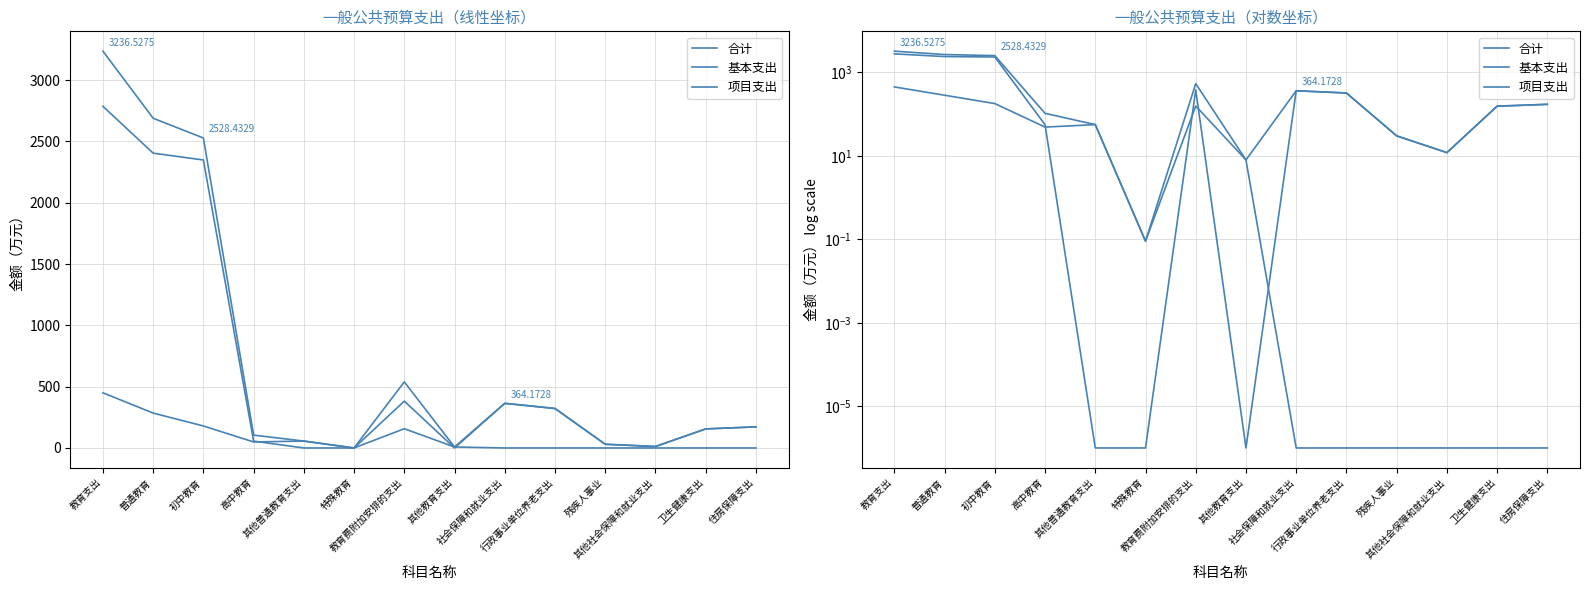

Reading left to right, extract all data points from this chart.

合计: 教育支出=3236.5	普通教育=2689.4	初中教育=2528.4	高中教育=104.8	其他普通教育支出=56.2	特殊教育=0.1	教育费附加安排的支出=539.0	其他教育支出=8.0	社会保障和就业支出=364.2	行政事业单位养老支出=322.0	残疾人事业=30.2	其他社会保障和就业支出=12.0	卫生健康支出=155.5	住房保障支出=172.2
基本支出: 教育支出=2786.7	普通教育=2404.7	初中教育=2349.0	高中教育=55.8	其他普通教育支出=0.0	特殊教育=0.0	教育费附加安排的支出=382.0	其他教育支出=0.0	社会保障和就业支出=364.2	行政事业单位养老支出=322.0	残疾人事业=30.2	其他社会保障和就业支出=12.0	卫生健康支出=155.5	住房保障支出=172.2
项目支出: 教育支出=449.8	普通教育=284.7	初中教育=179.5	高中教育=49.0	其他普通教育支出=56.2	特殊教育=0.1	教育费附加安排的支出=157.0	其他教育支出=8.0	社会保障和就业支出=0.0	行政事业单位养老支出=0.0	残疾人事业=0.0	其他社会保障和就业支出=0.0	卫生健康支出=0.0	住房保障支出=0.0